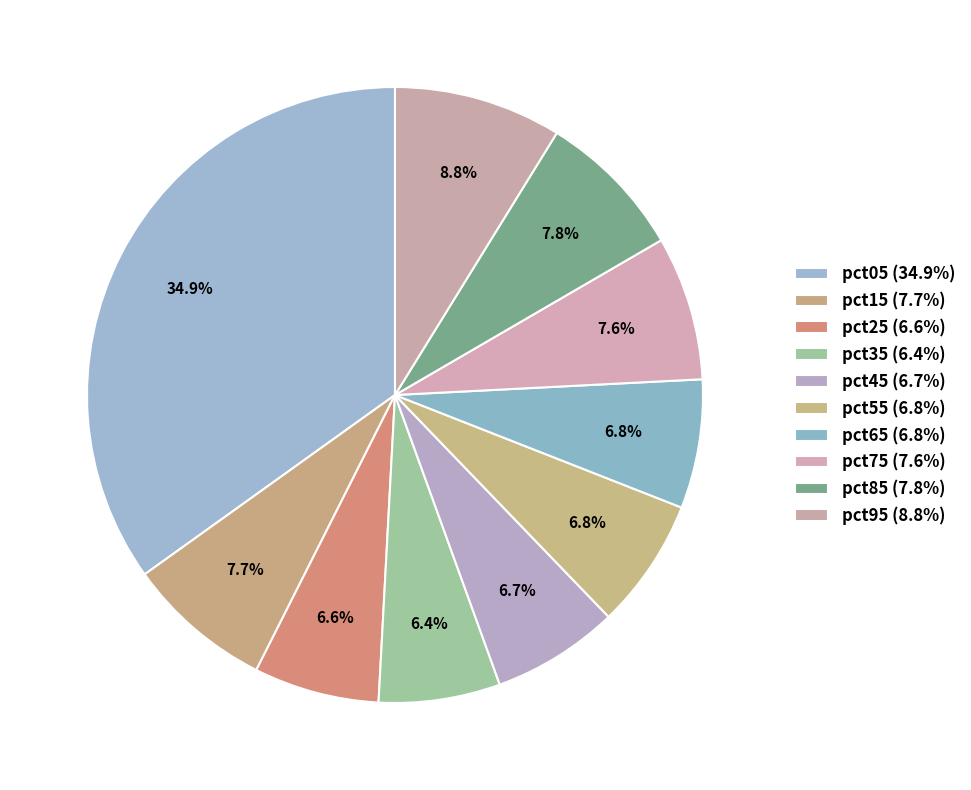

Rank the categories by value from lowest to highest.

pct35, pct25, pct45, pct65, pct55, pct75, pct15, pct85, pct95, pct05